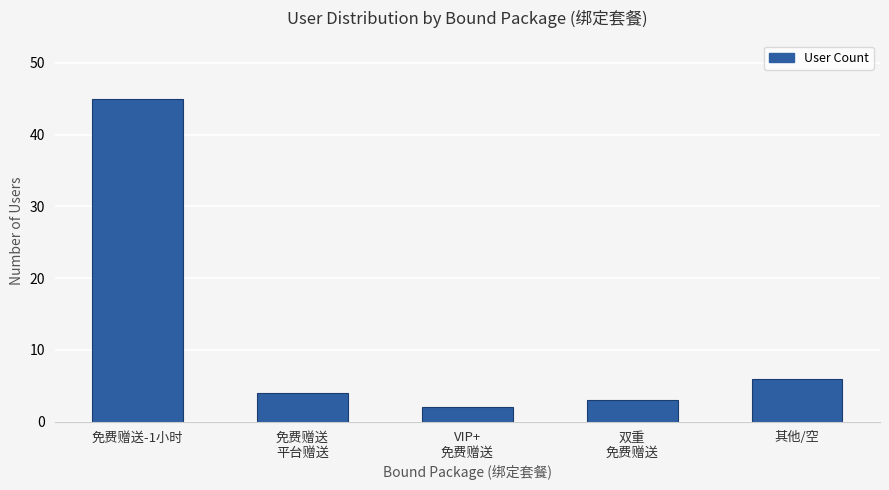

Reading left to right, transcribe all the data shown in this chart.

45	4	2	3	6